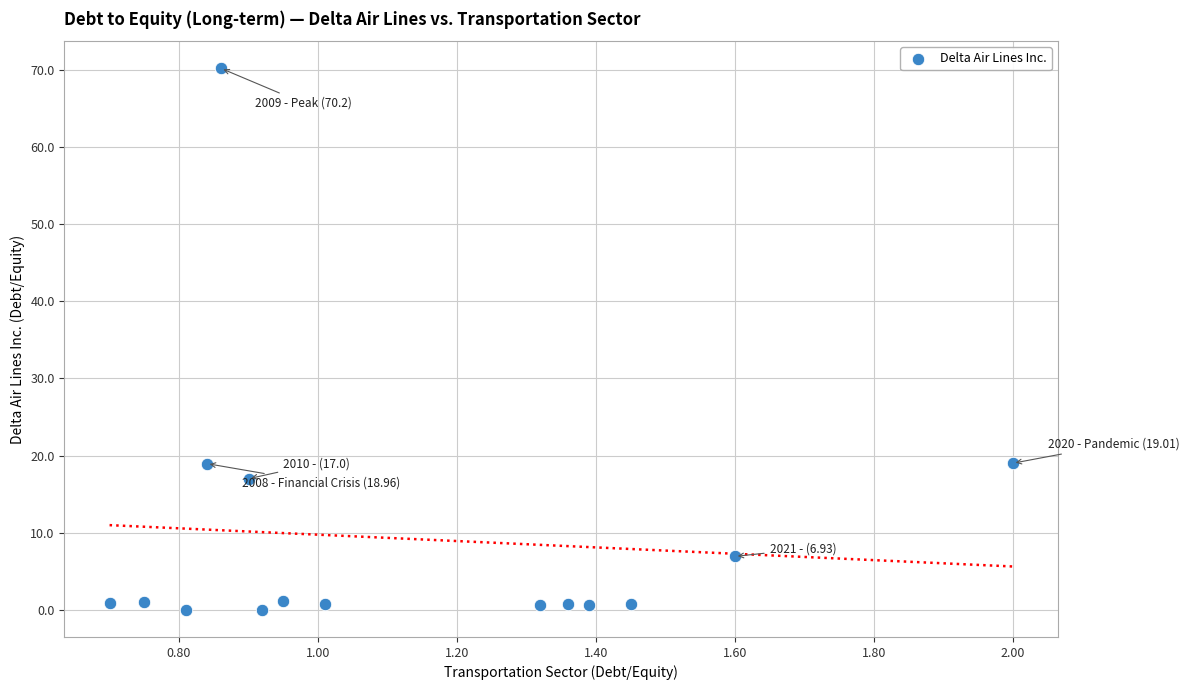

What is the range of Y values (max minus min)?

70.2